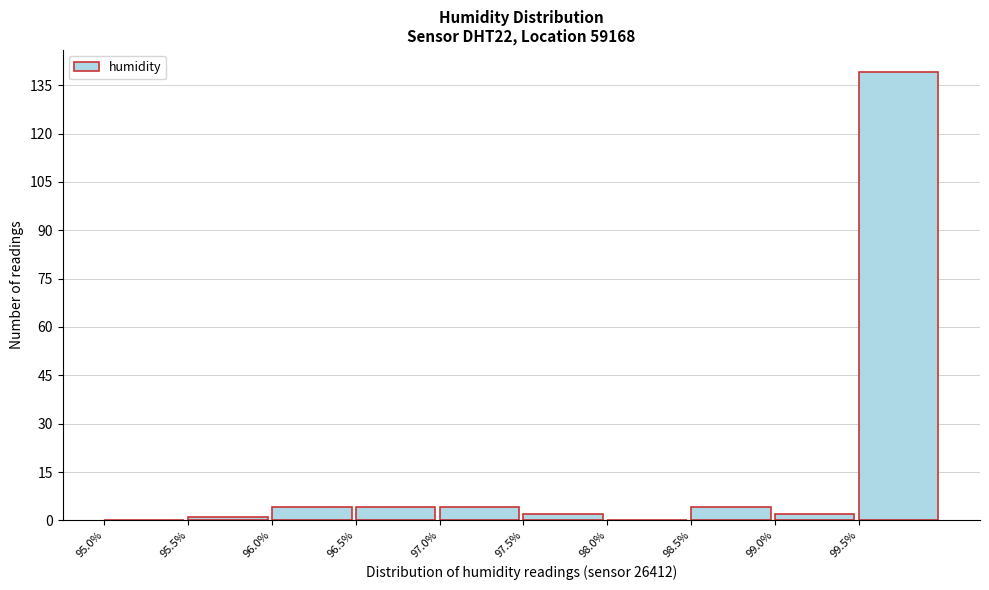

Reading left to right, list every bar in this chart as the range it spans on the x-axis followed by its height. The values are not printed on the chart, so give them approximately, as read against the axis.

95.0 to 95.5: 0
95.5 to 96.0: under 2
96.0 to 96.5: 4
96.5 to 97.0: 4
97.0 to 97.5: 4
97.5 to 98.0: 2
98.0 to 98.5: 0
98.5 to 99.0: 4
99.0 to 99.5: 2
99.5 to 100.0: 140